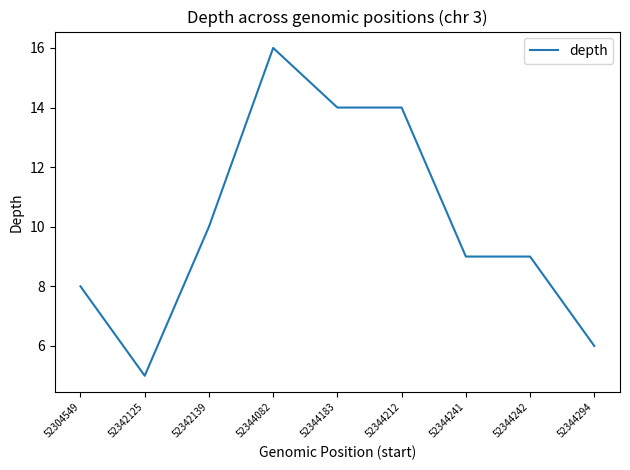

What value does the data have at 52344183, to the nearest 10?

10